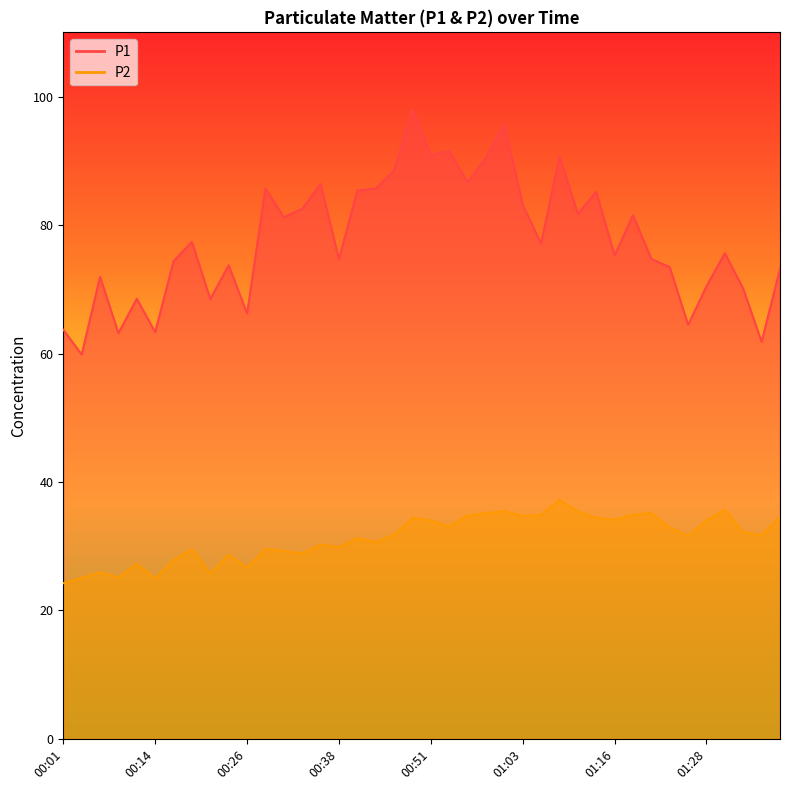

Reading right to left, list all the values displayed in this chart.

P1: 01:39=73.2	01:36=61.8	01:33=70.1	01:31=75.6	01:28=70.5	01:26=64.5	01:23=73.5	01:21=74.7	01:18=81.5	01:16=75.3	01:13=85.2	01:11=81.8	01:08=90.7	01:06=77.1	01:03=83.1	01:01=95.8	00:58=90.5	00:56=86.6	00:53=91.5	00:51=90.9	00:48=97.9	00:46=88.5	00:43=85.7	00:41=85.4	00:38=74.7	00:36=86.4	00:33=82.5	00:31=81.2	00:29=85.7	00:26=66.2	00:24=73.8	00:21=68.5	00:19=77.4	00:16=74.4	00:14=63.3	00:11=68.5	00:09=63.2	00:06=72.0	00:04=59.9	00:01=63.7
P2: 01:39=34.5	01:36=31.7	01:33=32.2	01:31=35.6	01:28=34.0	01:26=31.6	01:23=32.9	01:21=35.2	01:18=34.9	01:16=34.1	01:13=34.4	01:11=35.4	01:08=37.2	01:06=34.9	01:03=34.7	01:01=35.5	00:58=35.1	00:56=34.8	00:53=33.1	00:51=34.0	00:48=34.4	00:46=31.8	00:43=30.6	00:41=31.2	00:38=29.9	00:36=30.2	00:33=28.9	00:31=29.2	00:29=29.6	00:26=26.6	00:24=28.7	00:21=25.7	00:19=29.6	00:16=27.9	00:14=25.0	00:11=27.2	00:09=25.1	00:06=25.9	00:04=25.1	00:01=24.2